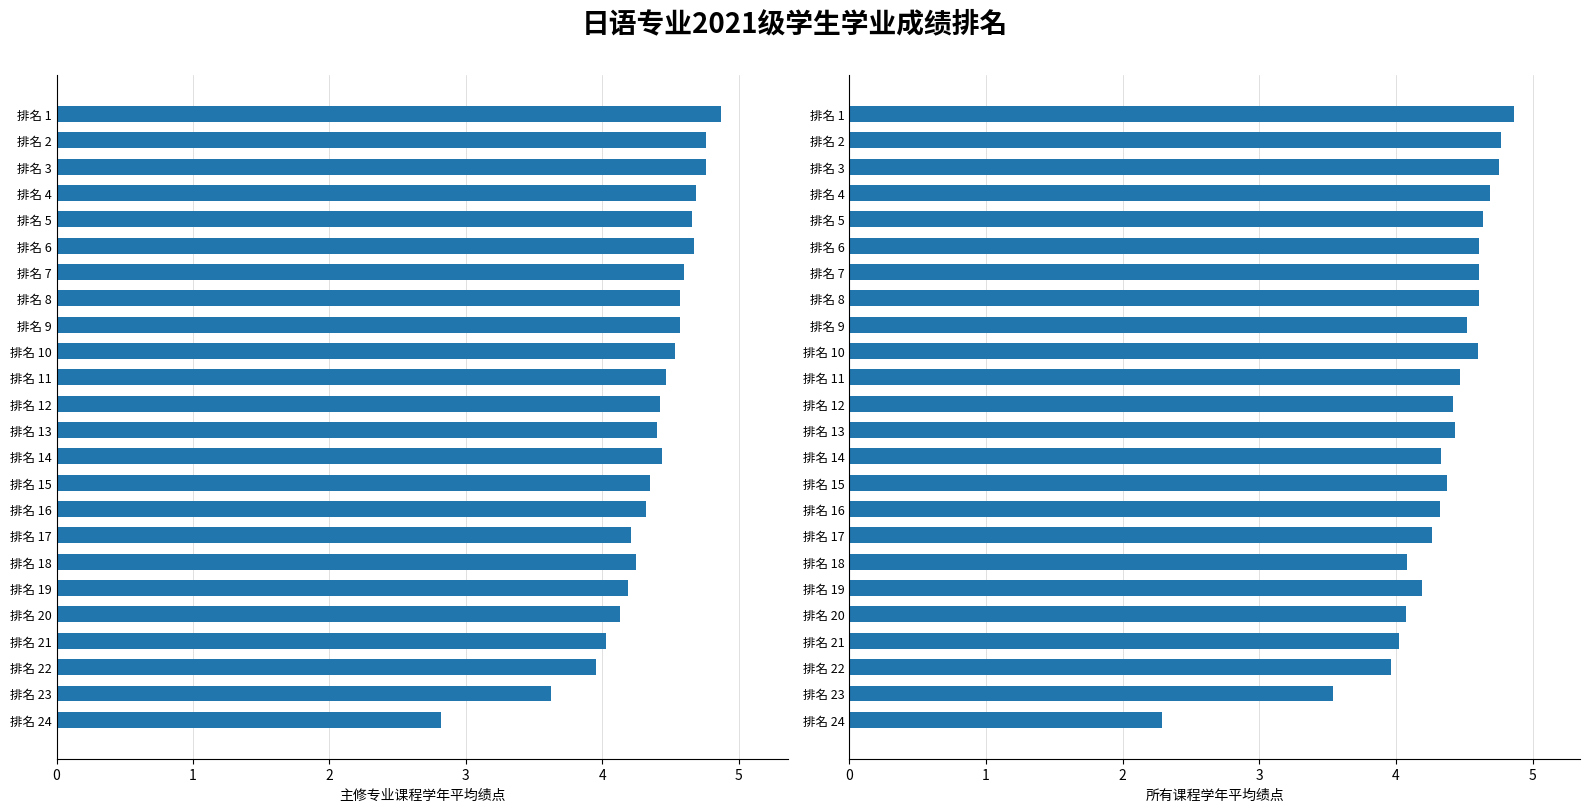

How many groups of bars are there?

24